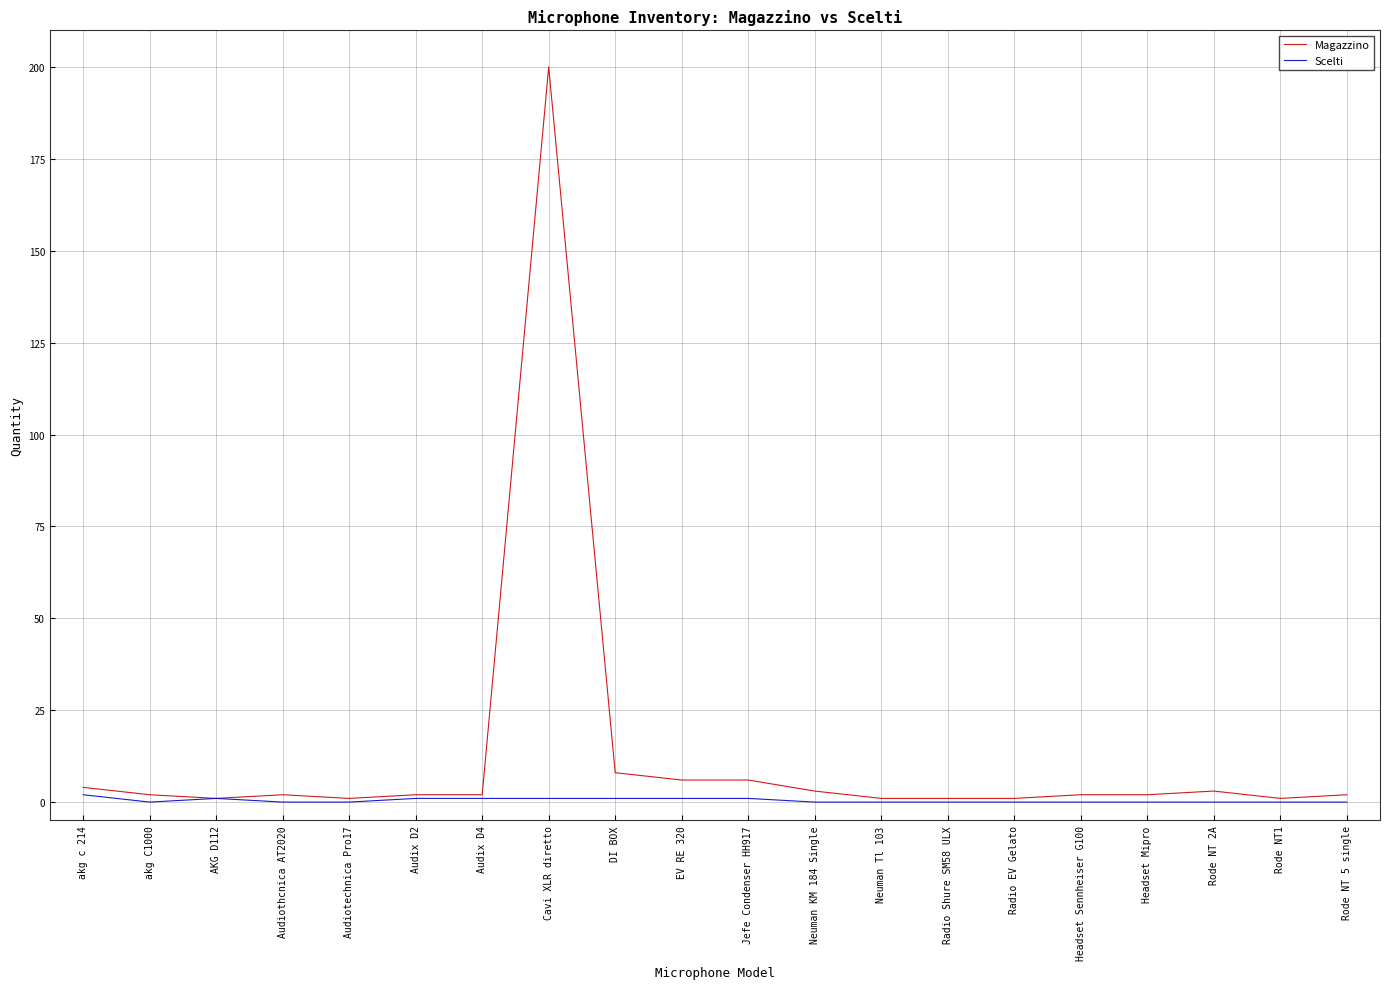

What is the difference between the maximum and minimum values in the Magazzino series?

199